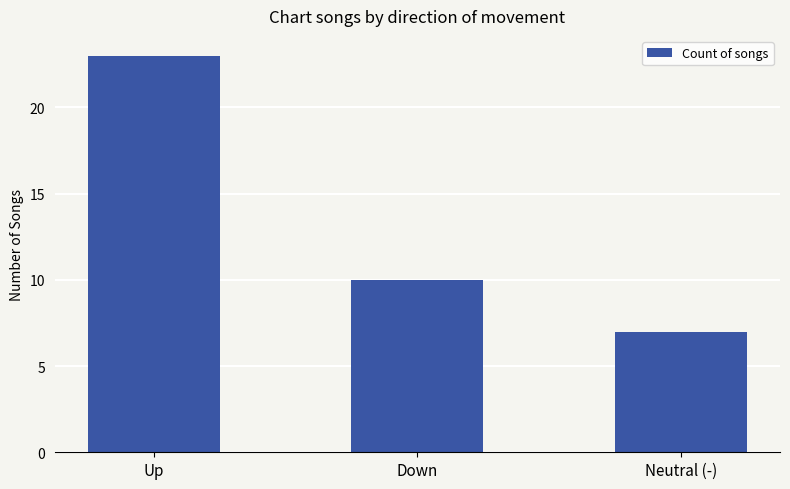

Is it true that the value at Down is 2?

False